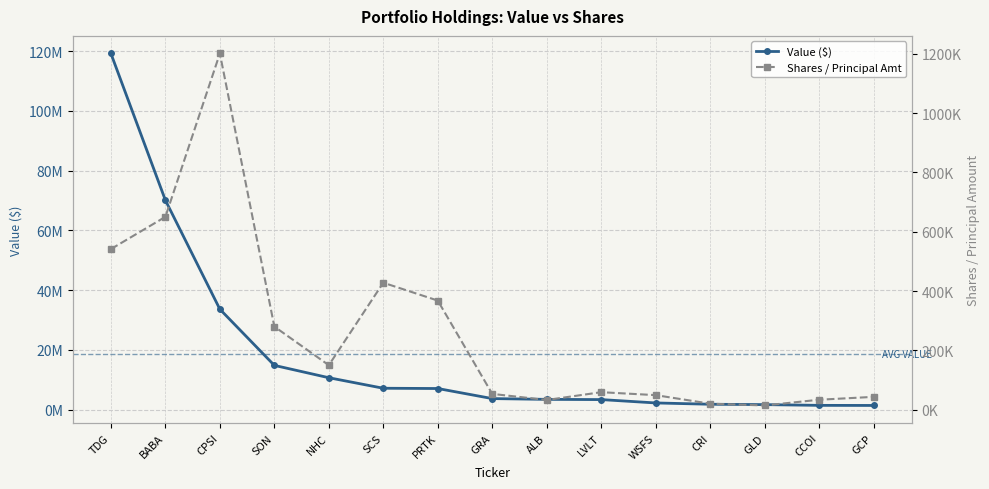

At which category does Shares / Principal Amt reach its first local peak?

CPSI